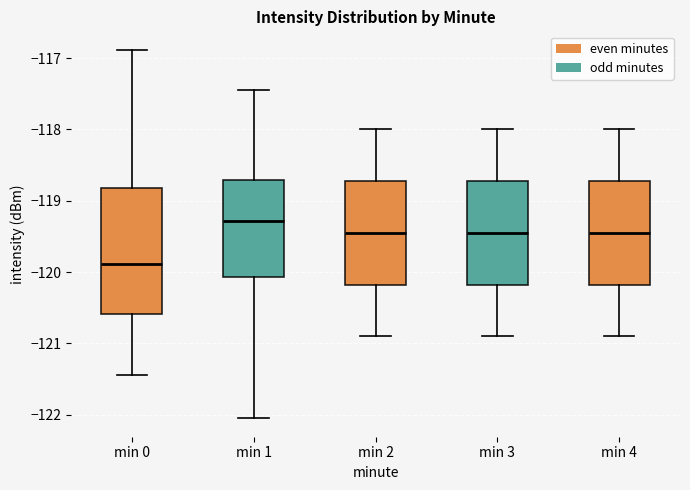

Where is the lower edge of the box for min 3 on the y-axis? The values are not printed on the chart, so give them approximately, as read against the axis.

-120.2